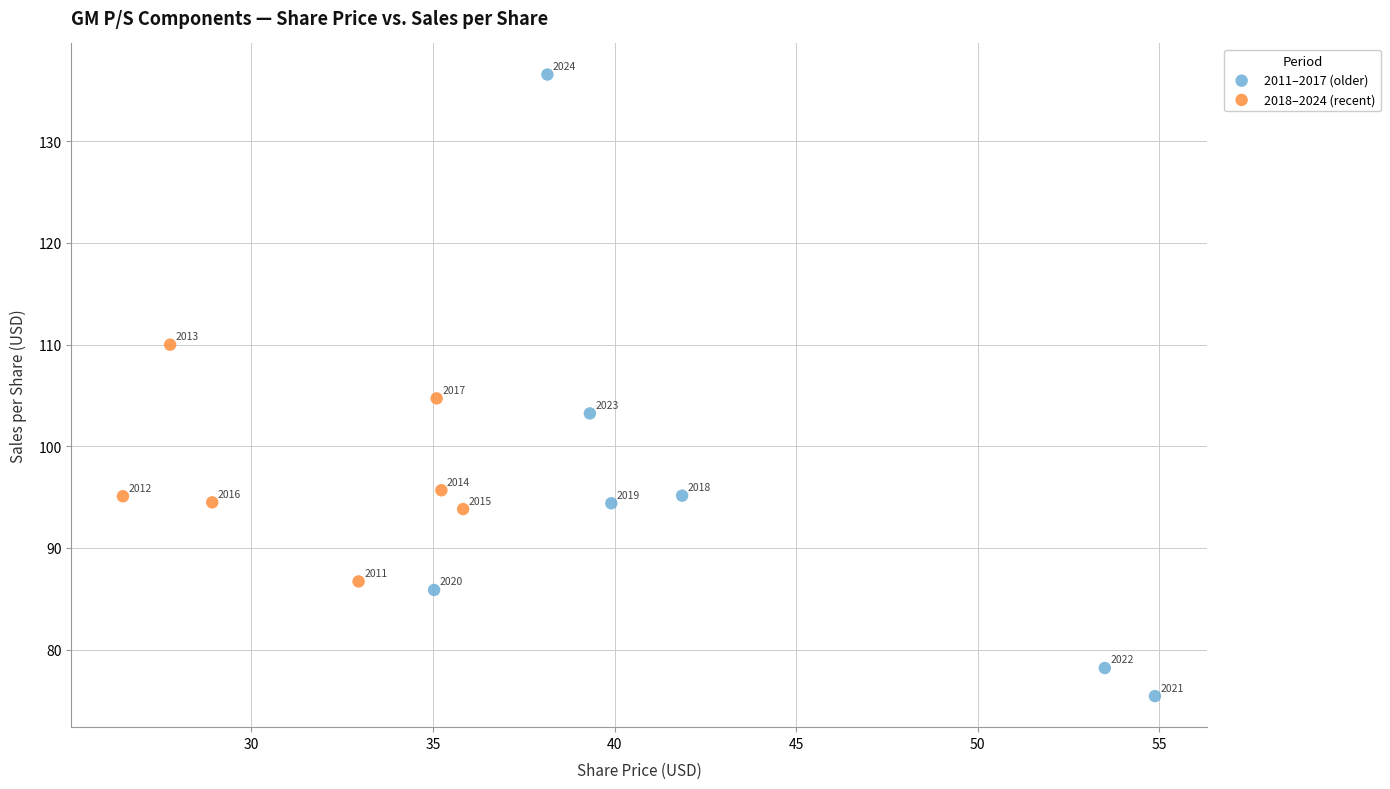

Which series contains the lowest Y value?

2011–2017 (older)